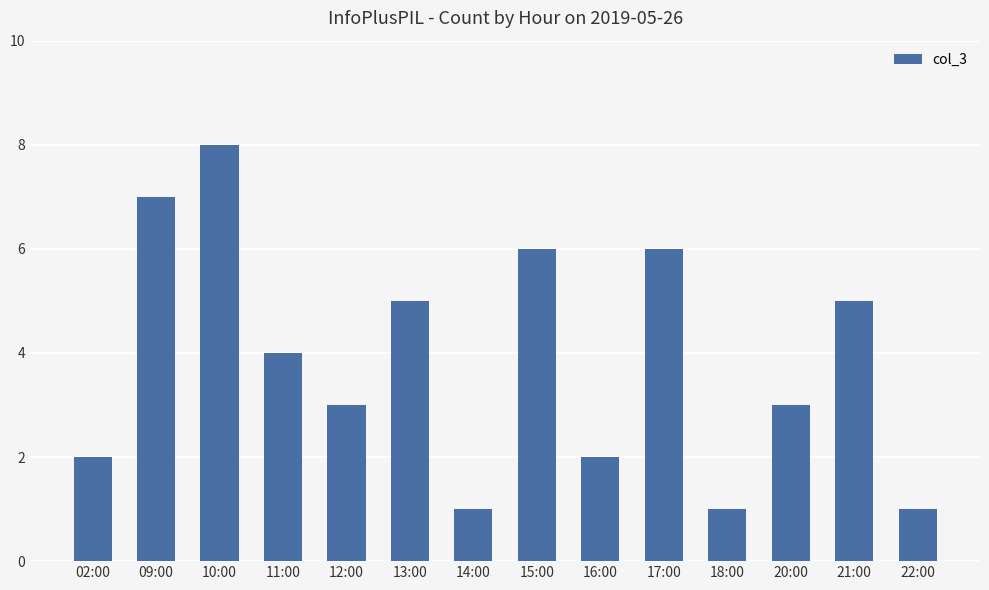

Which has a higher value, 15:00 or 20:00?

15:00